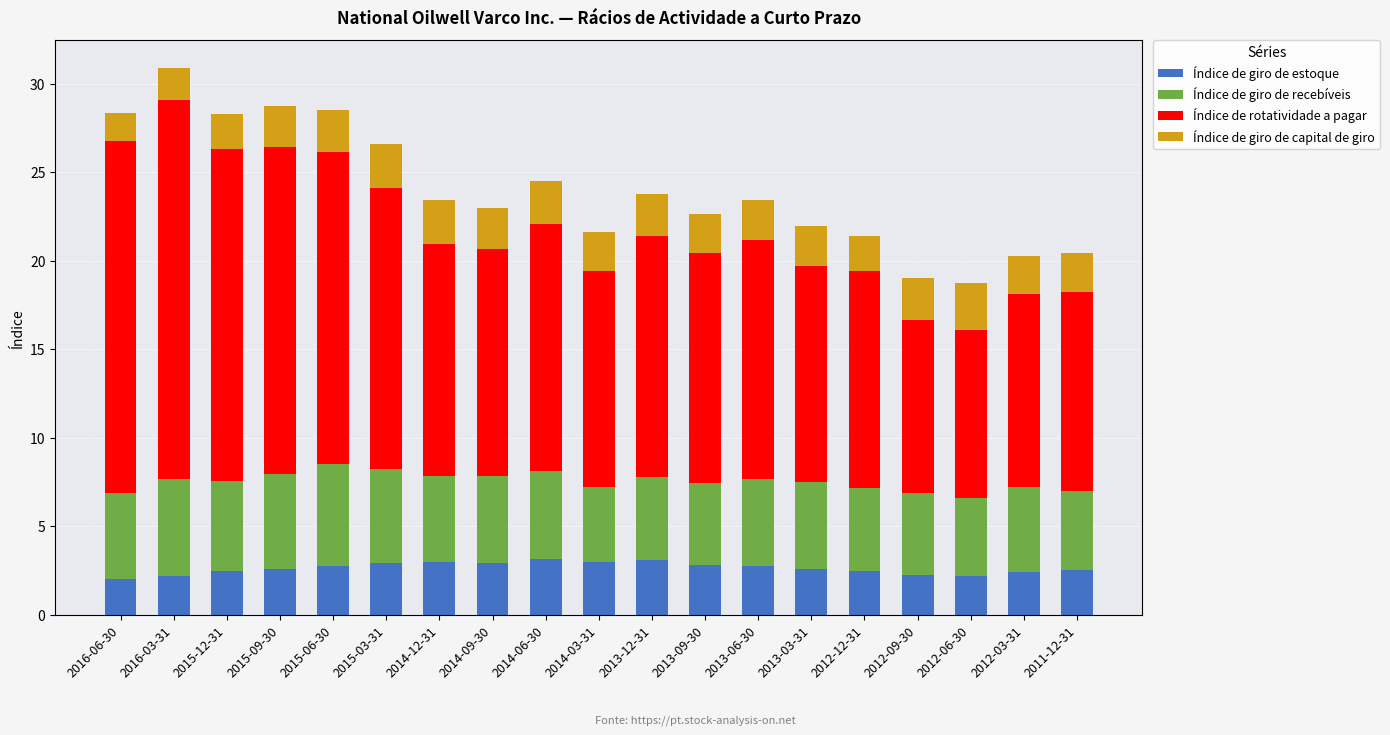

What is the sum of the Índice de giro de estoque values at 2015-12-31 and 2012-09-30?

4.7